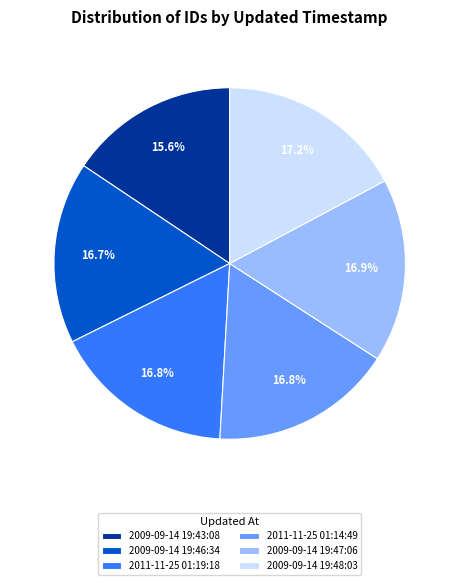

Combined, do 2009-09-14 19:48:03 and 2011-11-25 01:14:49 account for over 50%?

No